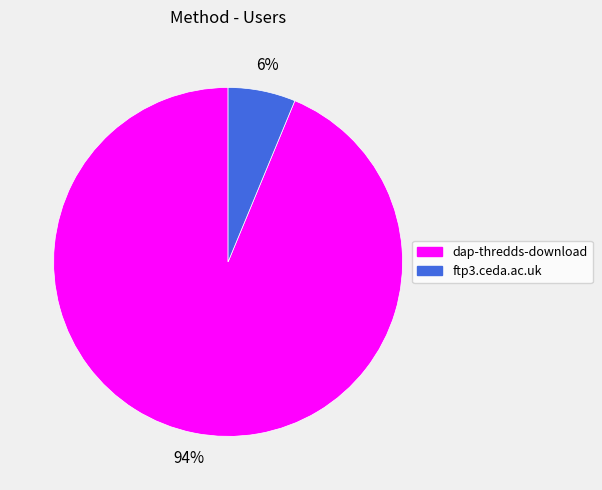

What percentage is the dap-thredds-download slice, to the nearest percent?

94%